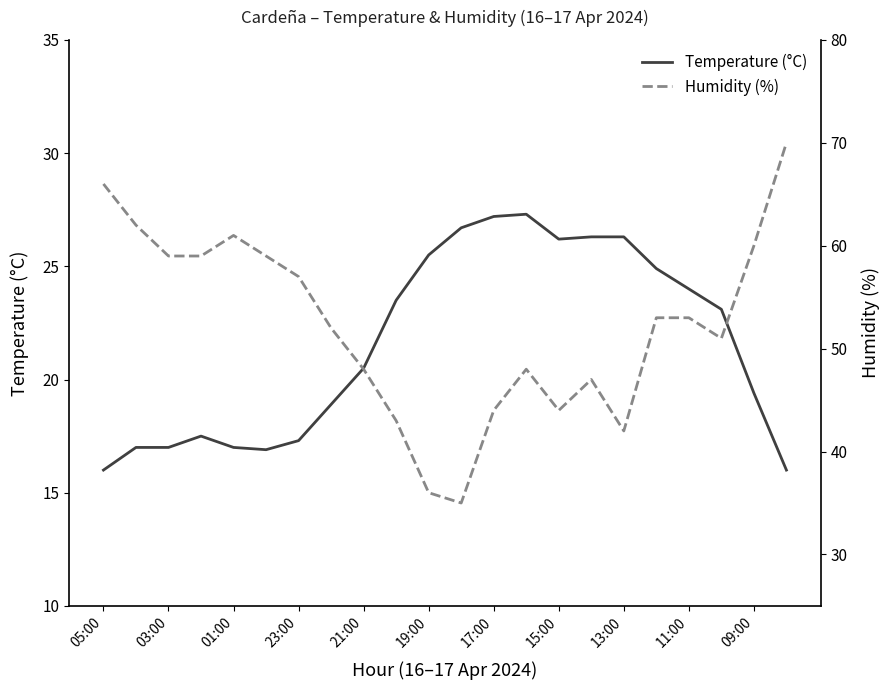

What is the highest value of the Temperature (°C) series?

27.3